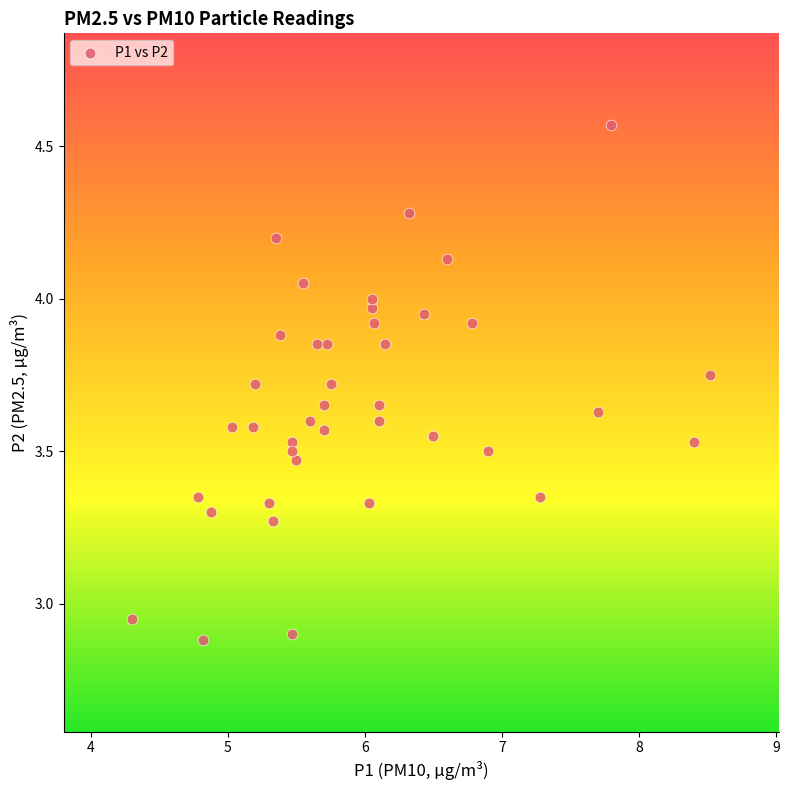

What is the range of Y values (max minus min)?

1.7